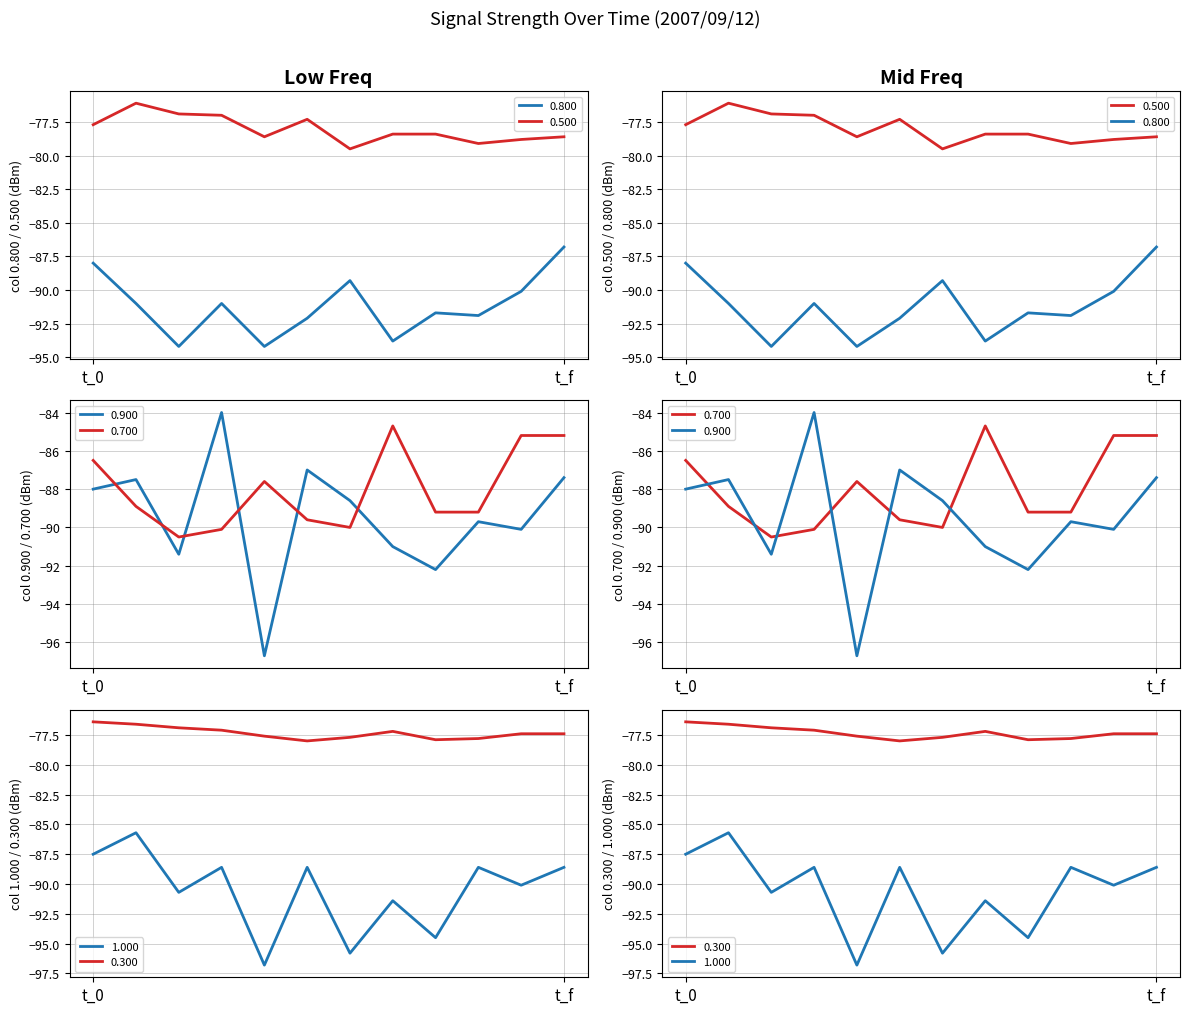

Where does the 0.900 series first go above -88?

00:30